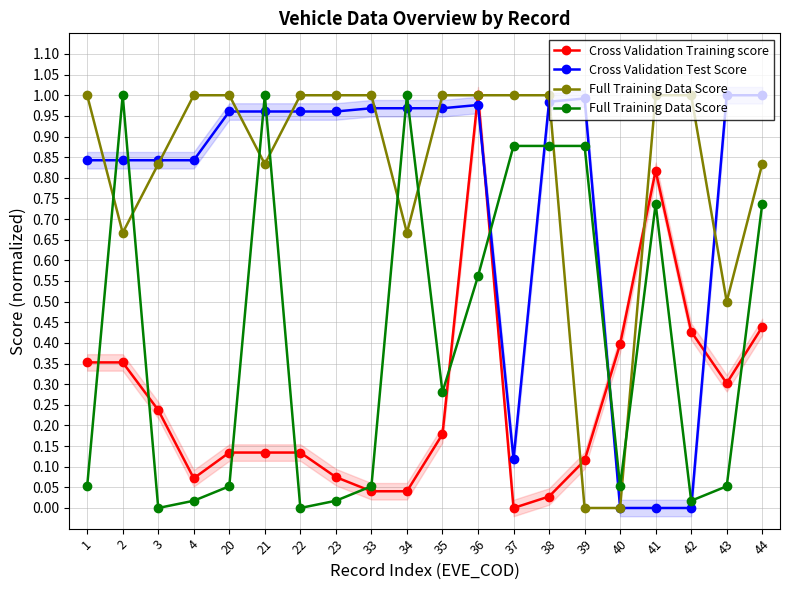

Between 1 and 20, which series saw the biggest shift?

Cross Validation Training score